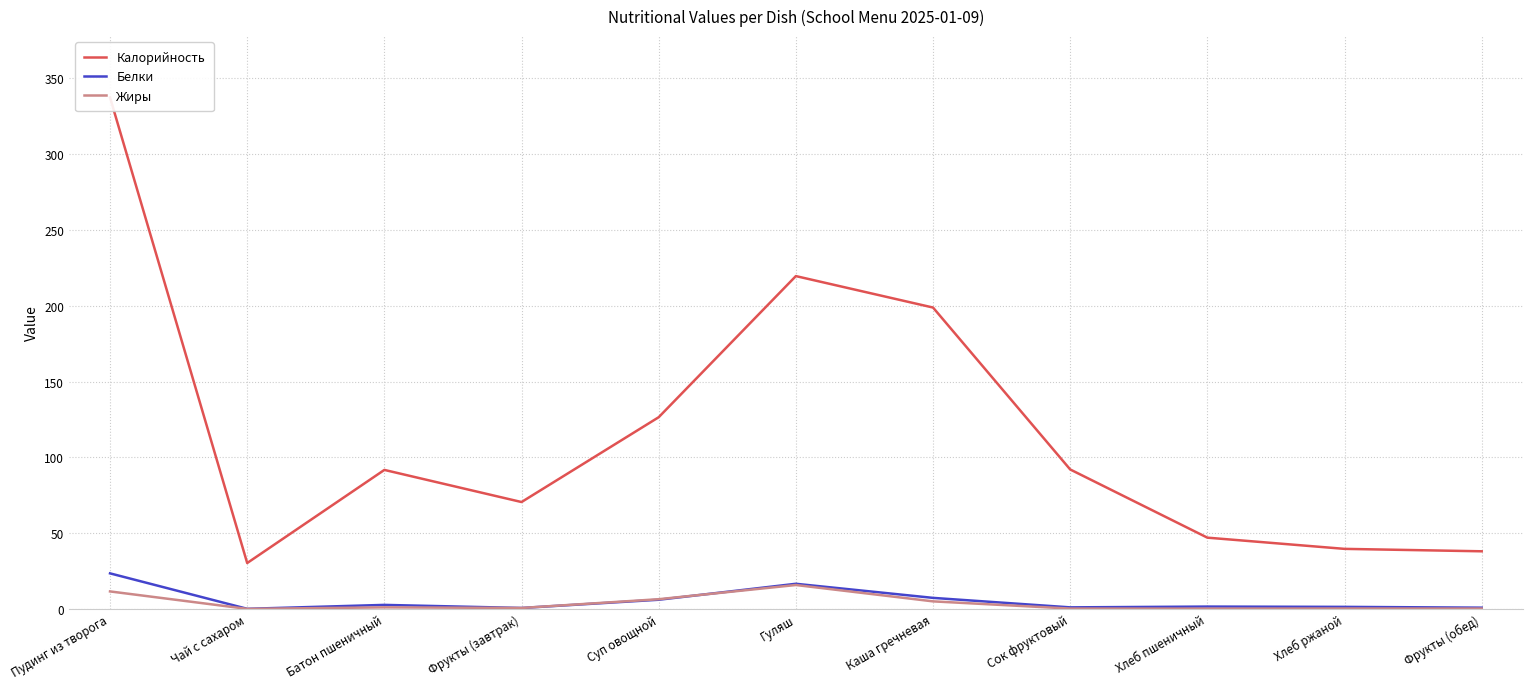

How many positive values does the Жиры series have?

10